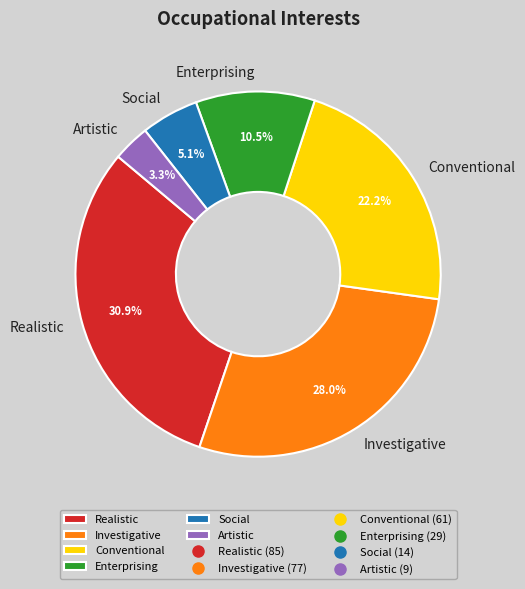

How many slices are in this pie chart?

6